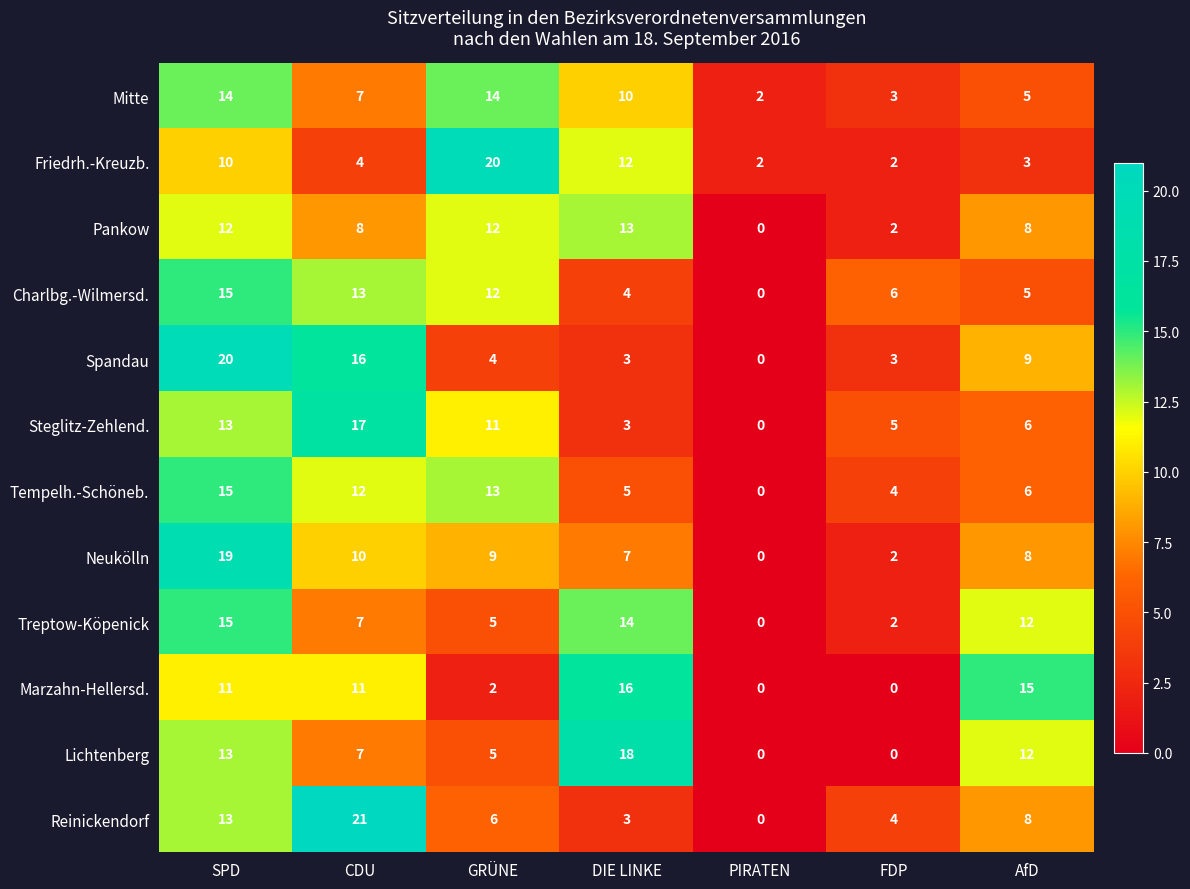

What is the total value across all series at GRÜNE?

113